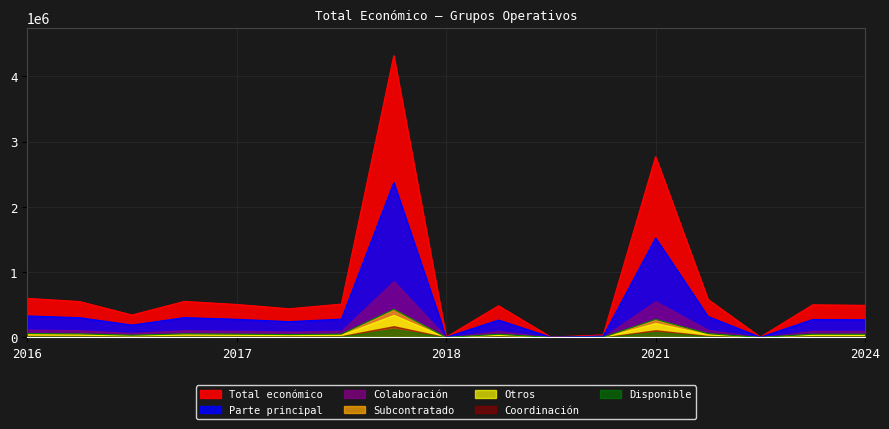

What is the difference between the values at 2024 and 2020?

110517